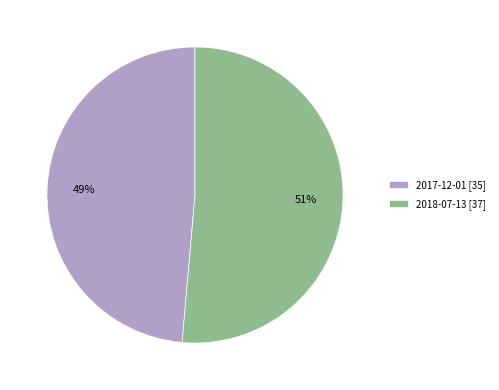

Which category accounts for the majority?

2018-07-13